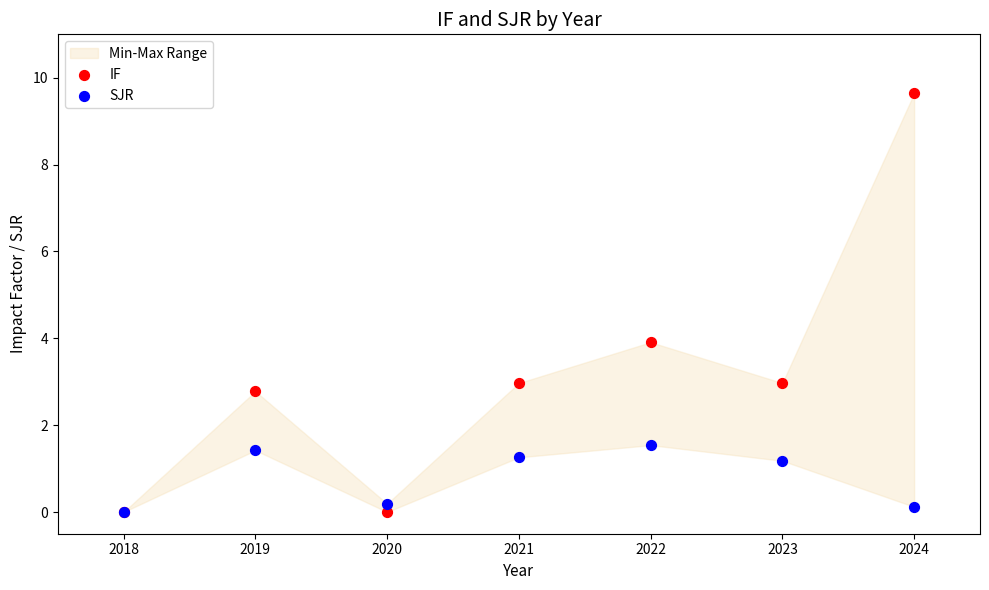

What are all the series names shown in the legend?

IF, SJR